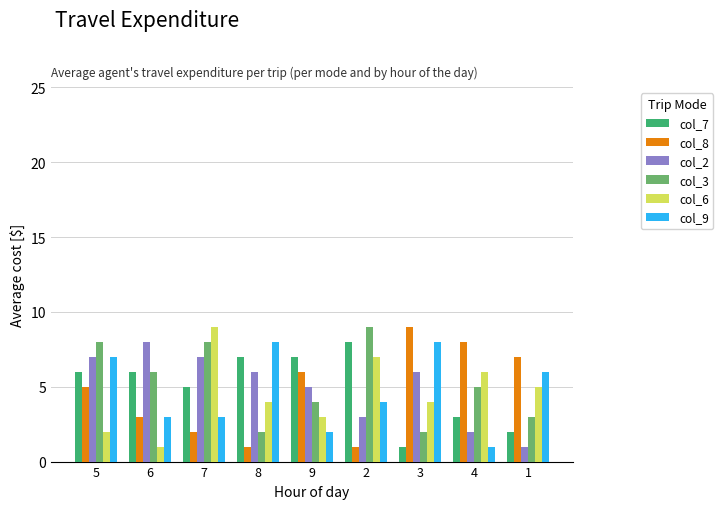

Read the col_8 value at 9.

6